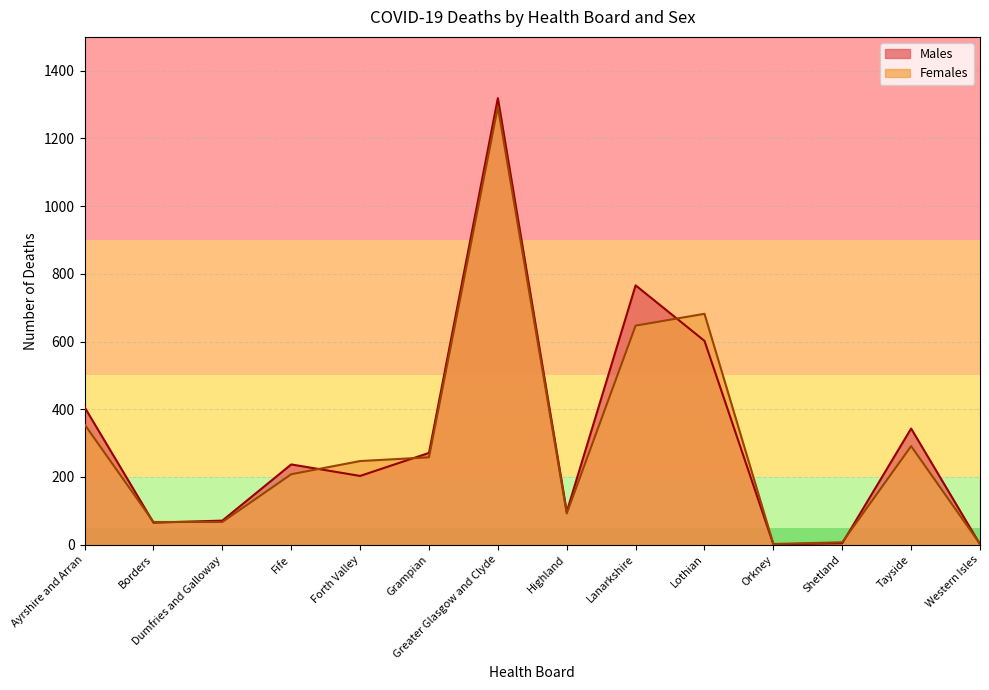

At how many categories does at least one series exceed 628?

3